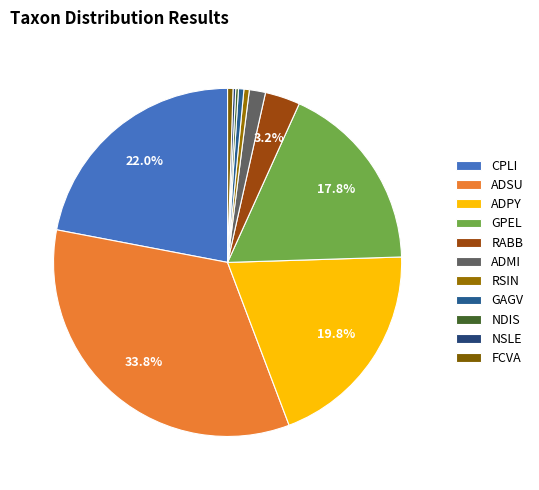

Count the number of slices in the pie.

11